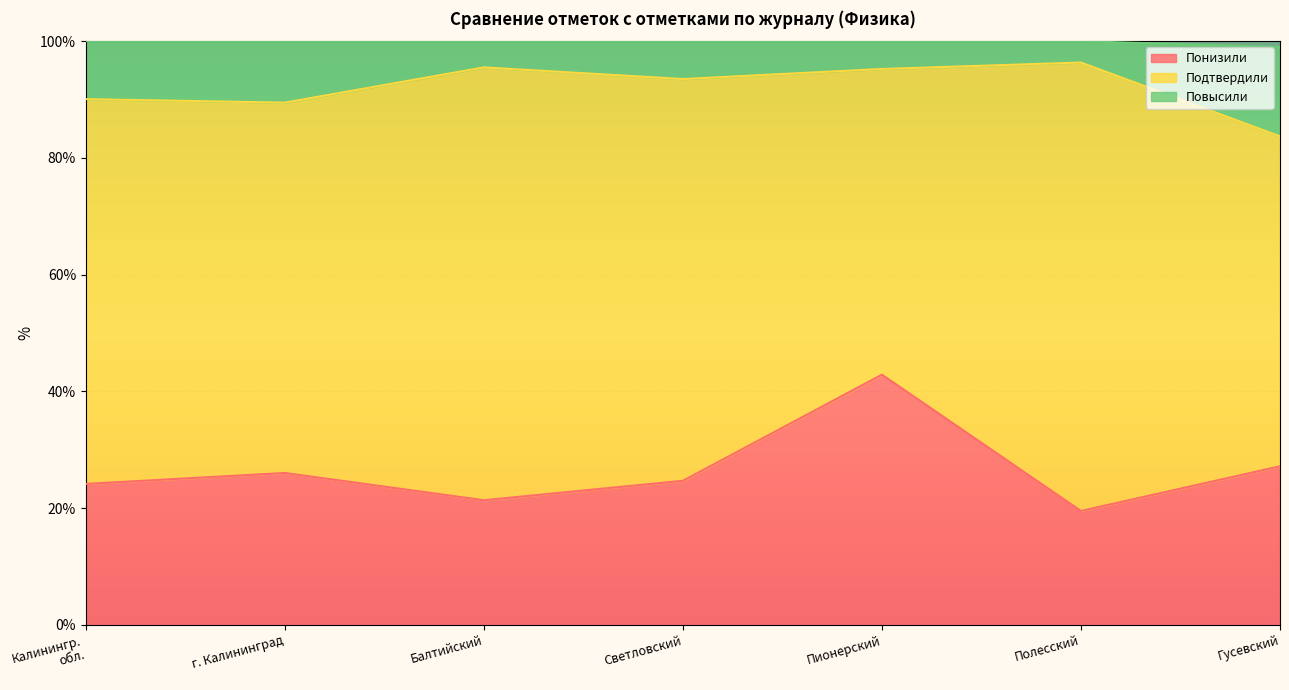

Read the Понизили value at Балтийский.

21.4